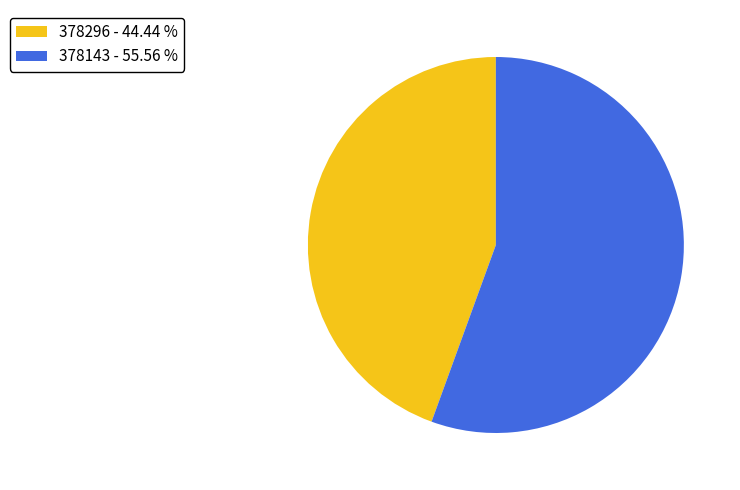

Do 378143 - 55.56 % and 378296 - 44.44 % together represent more than half of the pie?

Yes